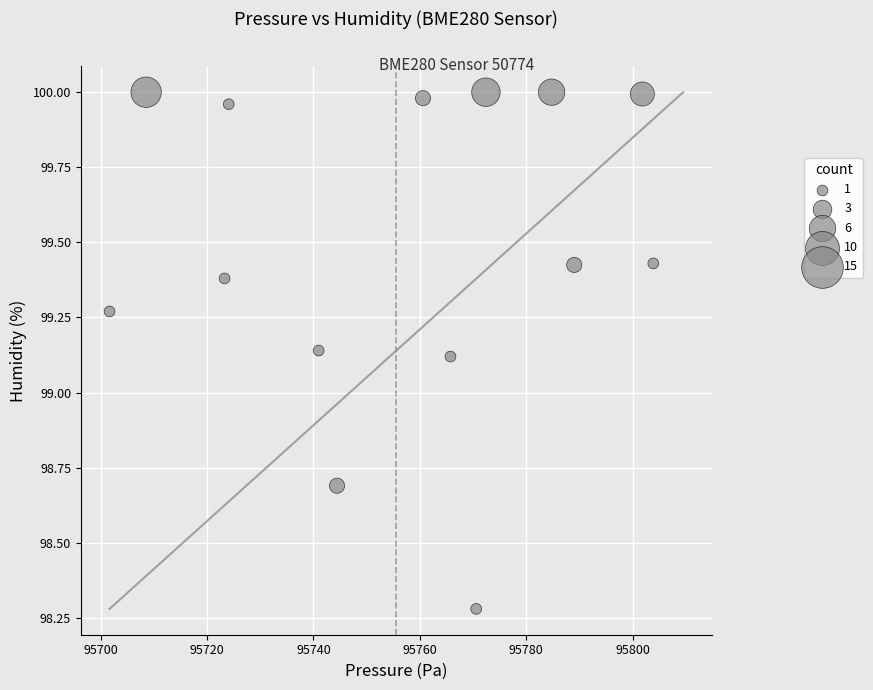

What is the range of X values (max minus min)?

102.2